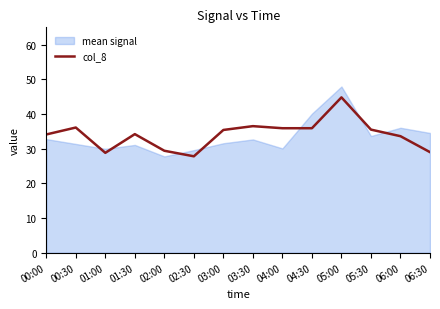

How many interior local peaks (higher than both neighbors) does the data have?

4